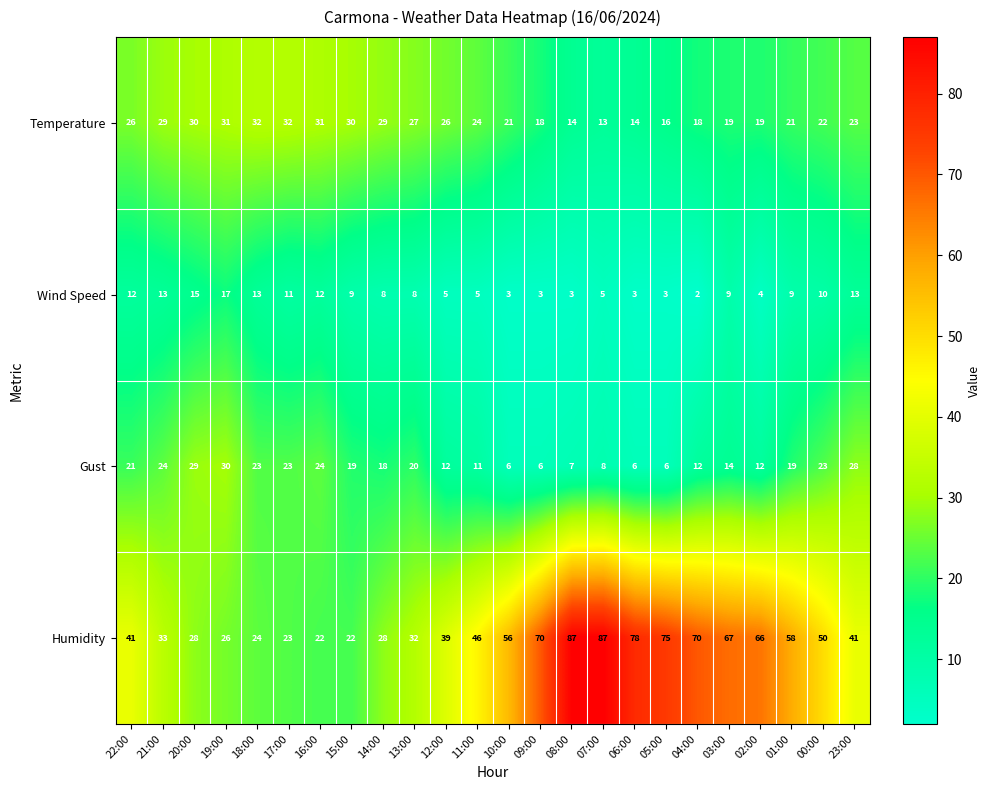

How many series are shown in this chart?

4